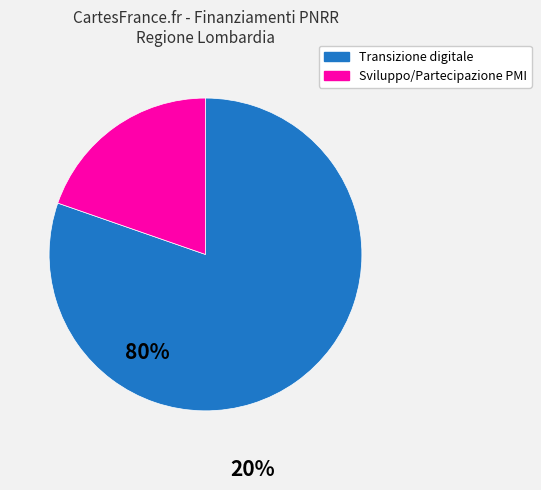

Does any single category account for the majority?

Yes